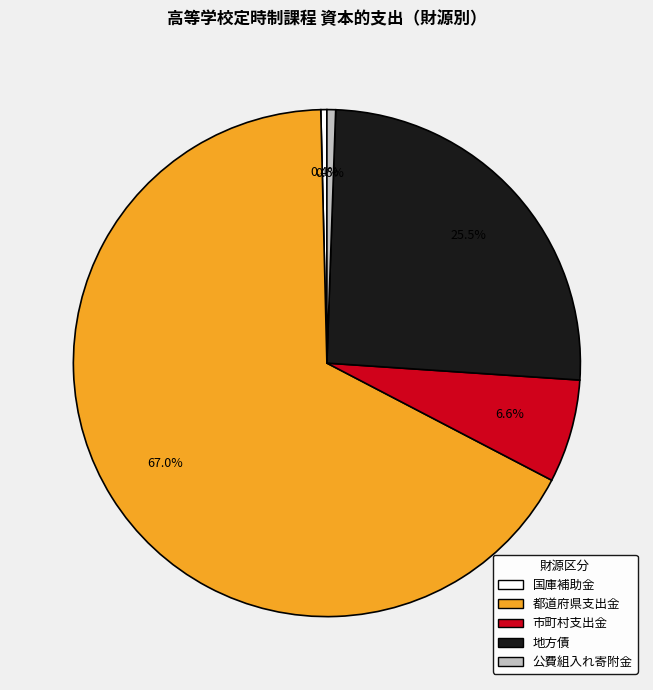

Which slice is the largest?

都道府県支出金